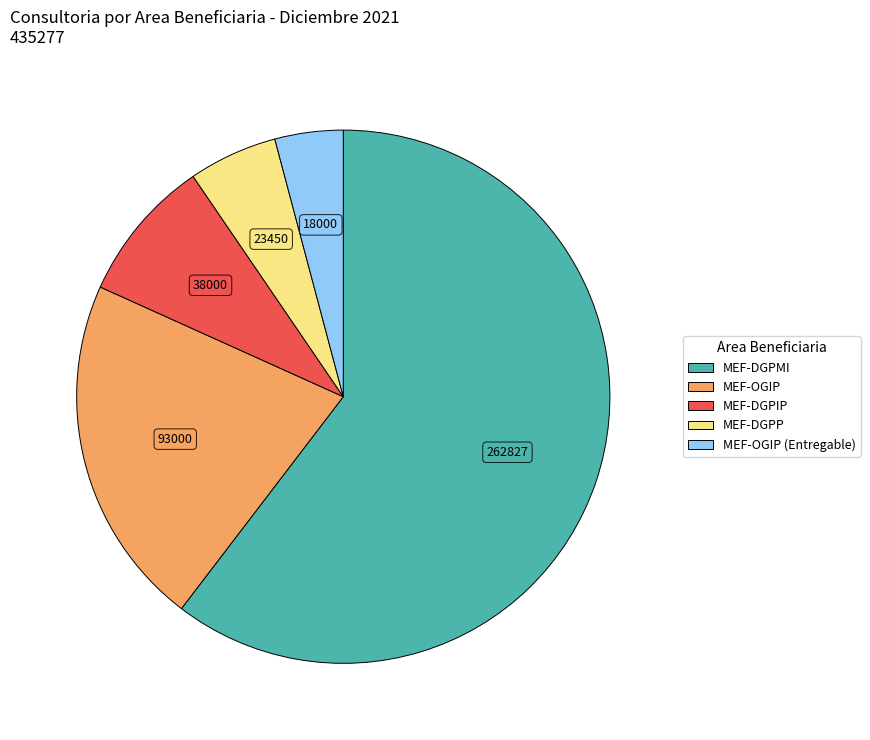

Is there any slice that represents more than half of the pie?

Yes